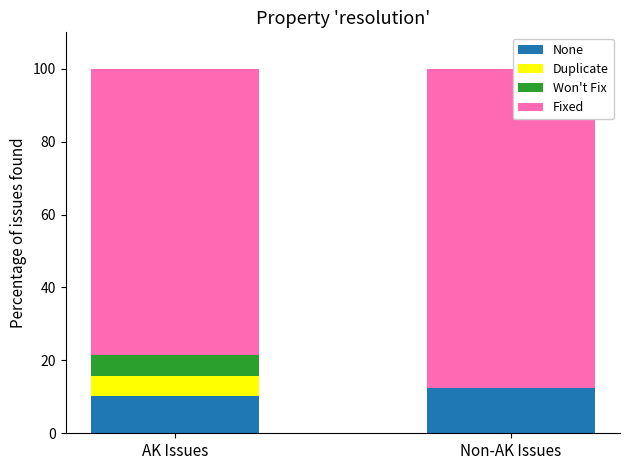

What is the sum of all None values?

22.6